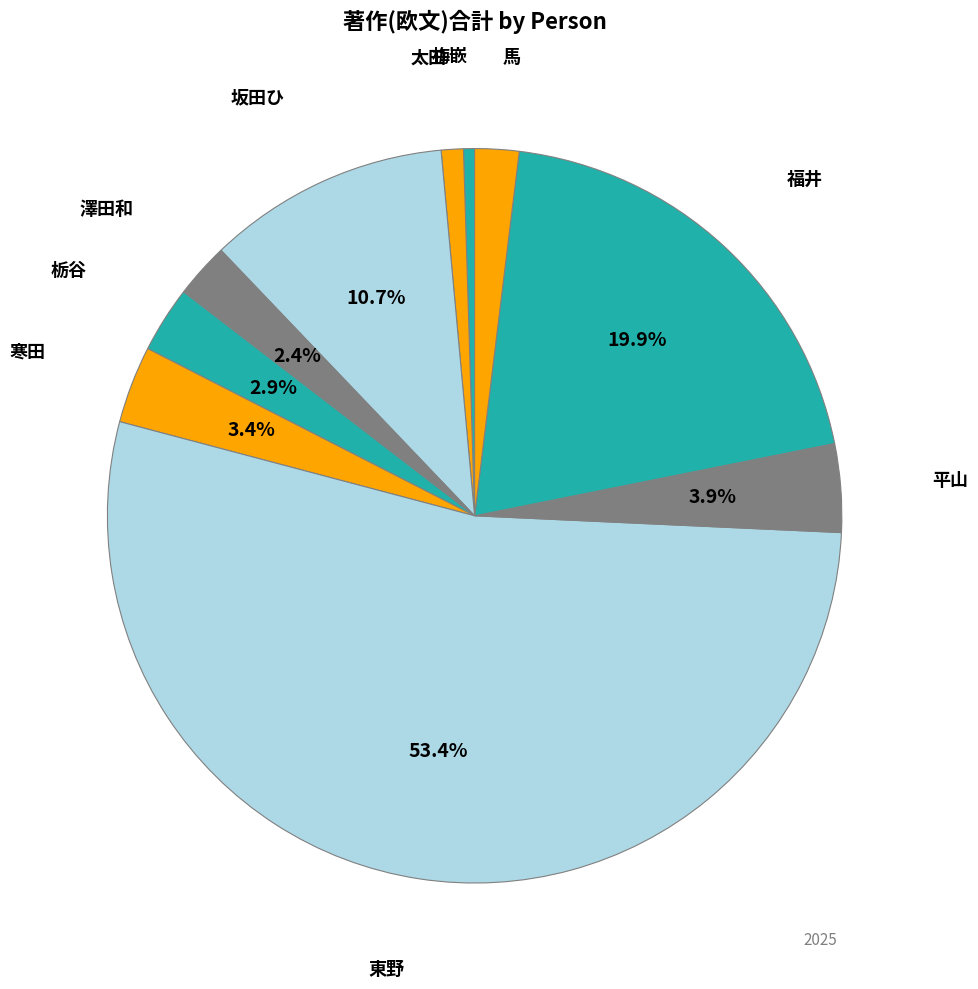

Between 馬 and 梅嵌, which is larger?

馬